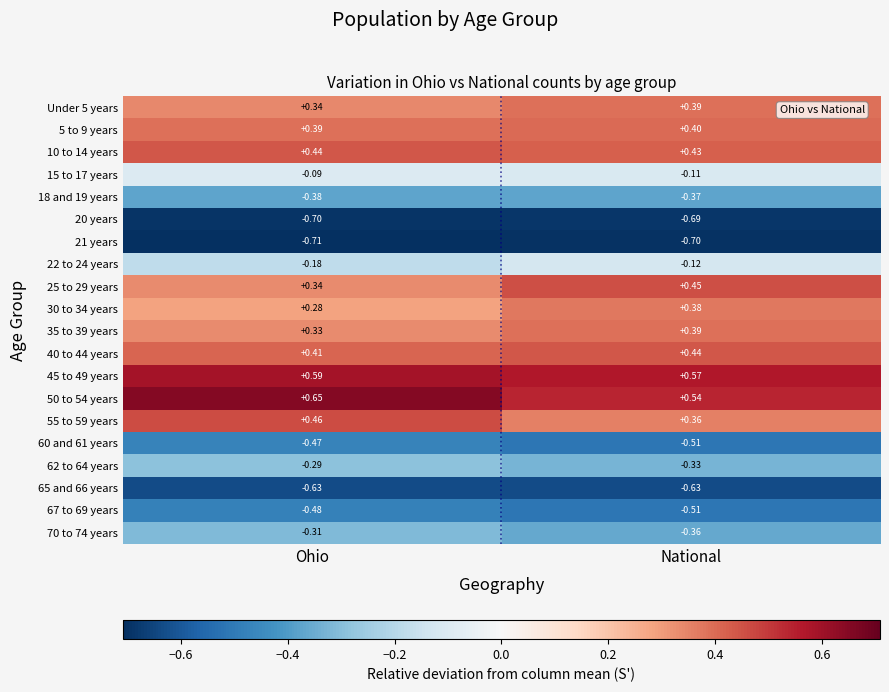

At which category is the sum across all series the highest?

National